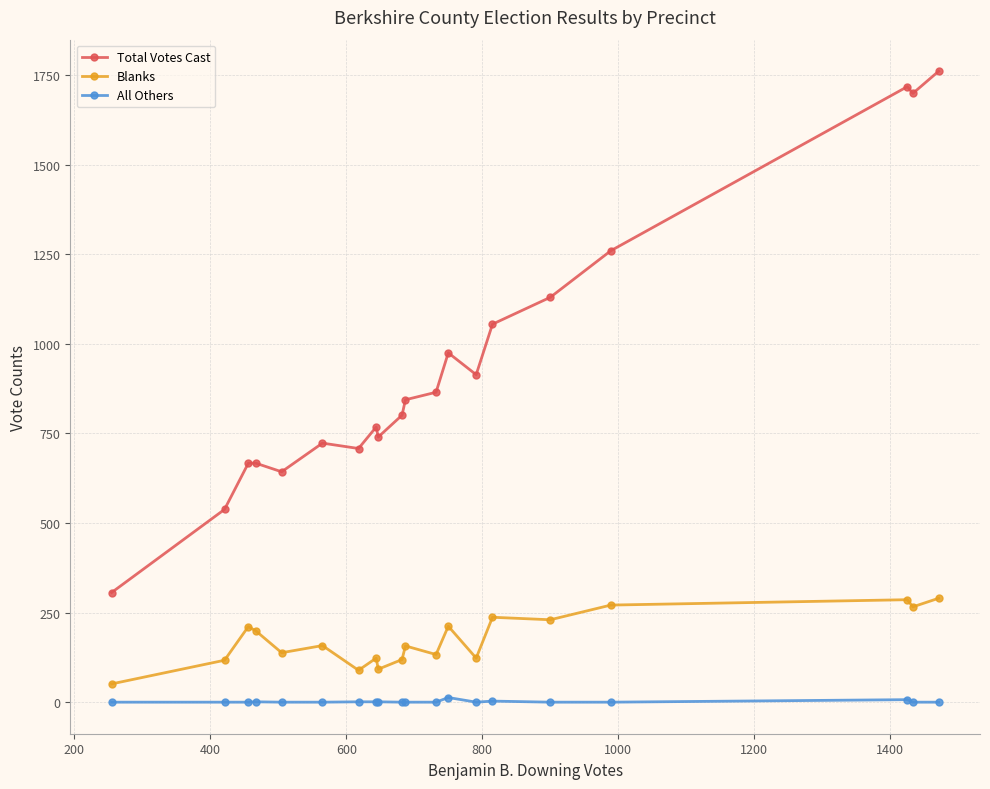

Which series has the widest spread of values?

Total Votes Cast